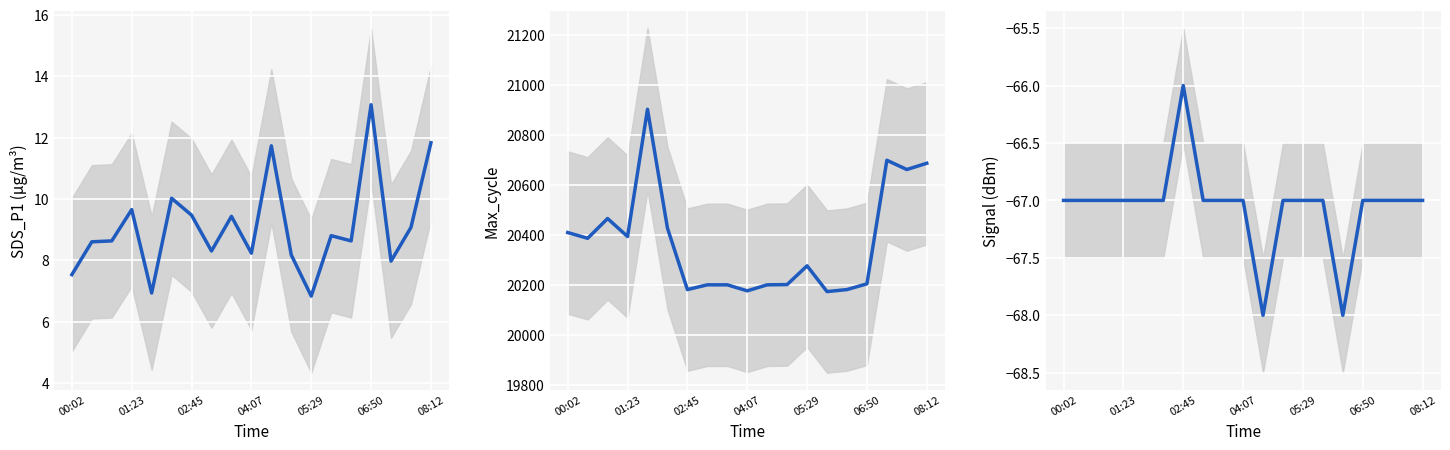

In Max_cycle, how many points are lower than both neighbors (excluding endpoints)?

6